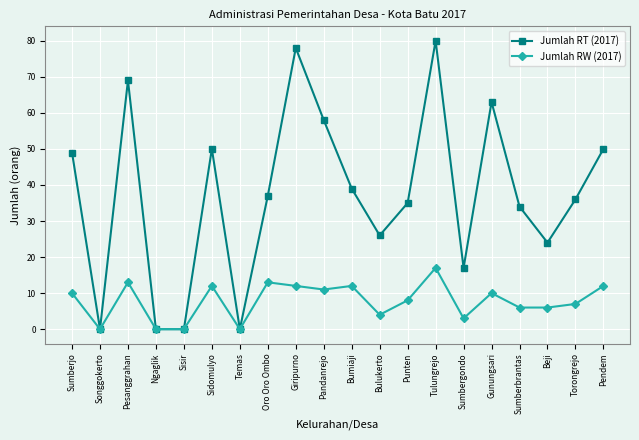

Is it true that Jumlah RT (2017) equals 50 at Pendem?

True